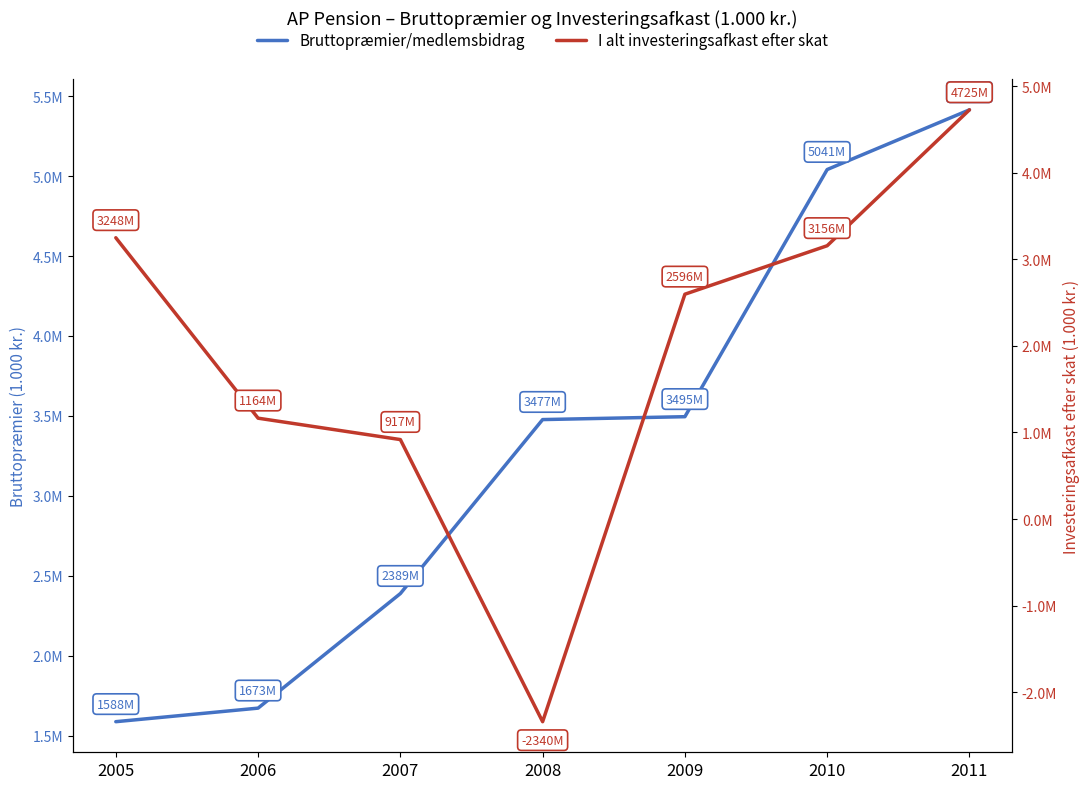

In I alt investeringsafkast efter skat, how many points are lower than both neighbors (excluding endpoints)?

1